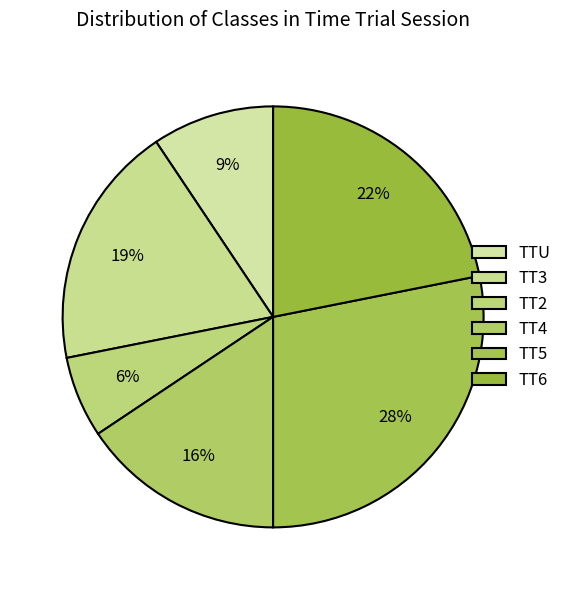

Rank the categories by value from lowest to highest.

TT2, TTU, TT4, TT3, TT6, TT5